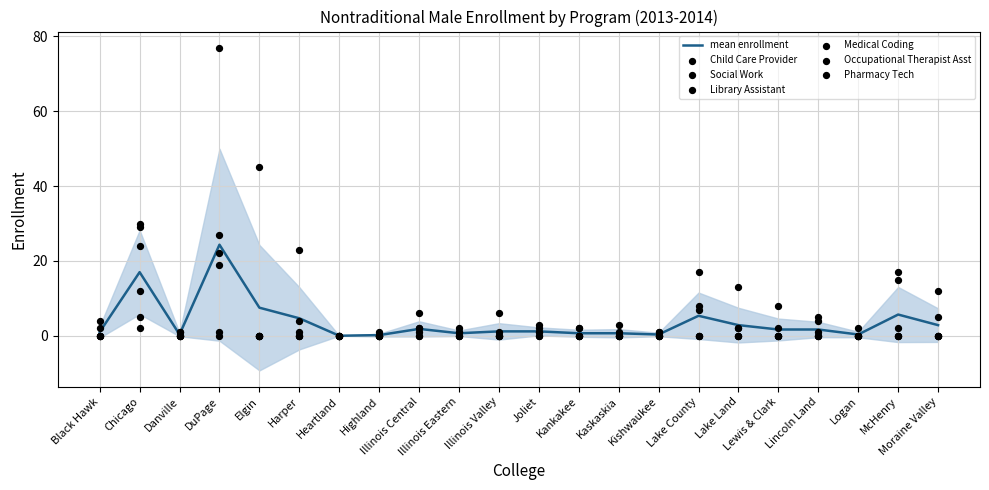

Which series reaches the minimum Y coordinate?

Child Care Provider